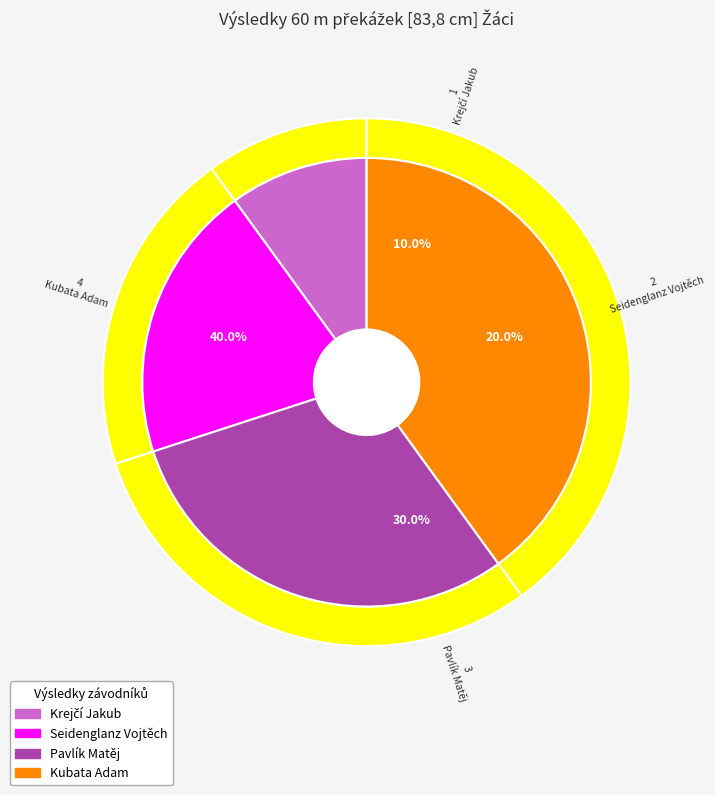

Approximately how many times larger is the value at Seidenglanz Vojtěch compared to Krejčí Jakub?

2.0